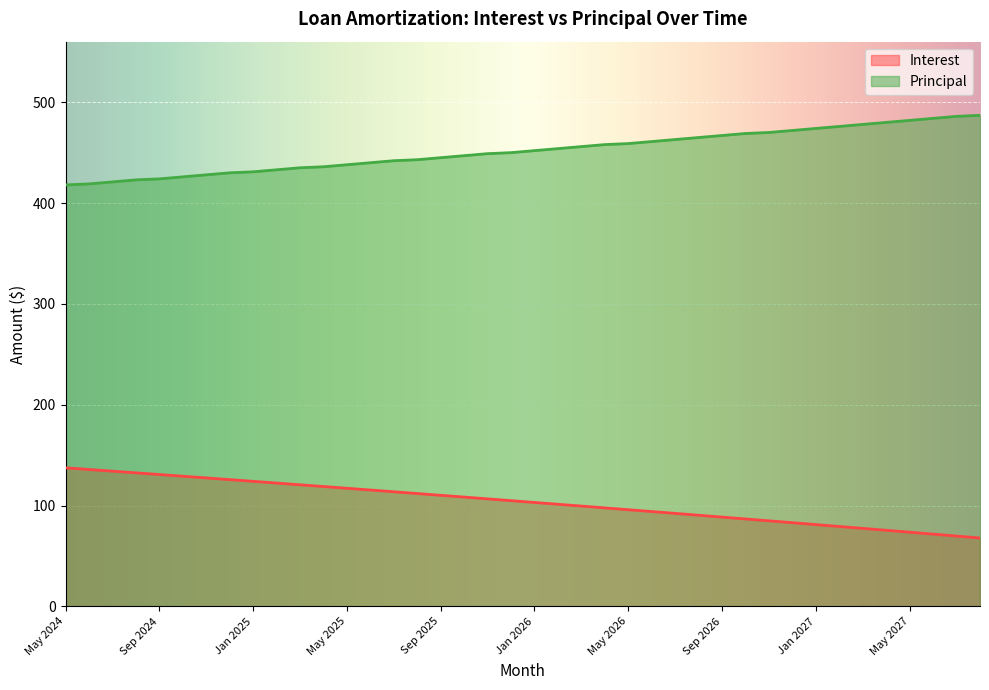

What is the label of the 1st point from the right?

Aug 2027